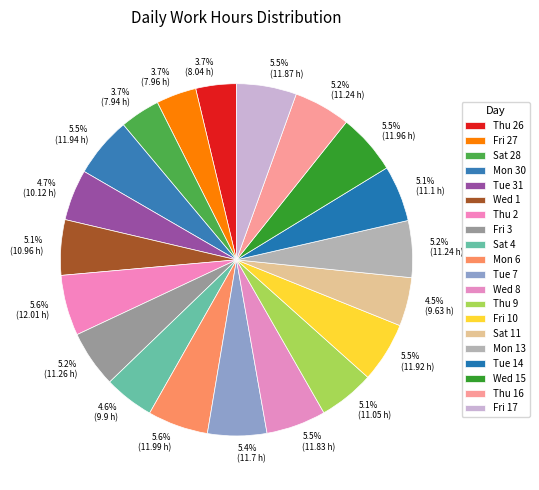

Count the number of slices in the pie.

20